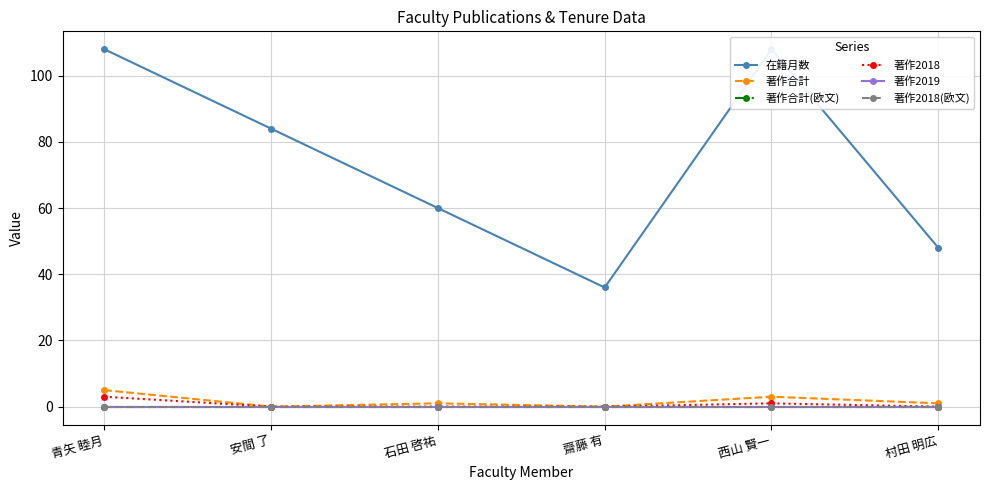

Which series has the largest total across all categories?

在籍月数